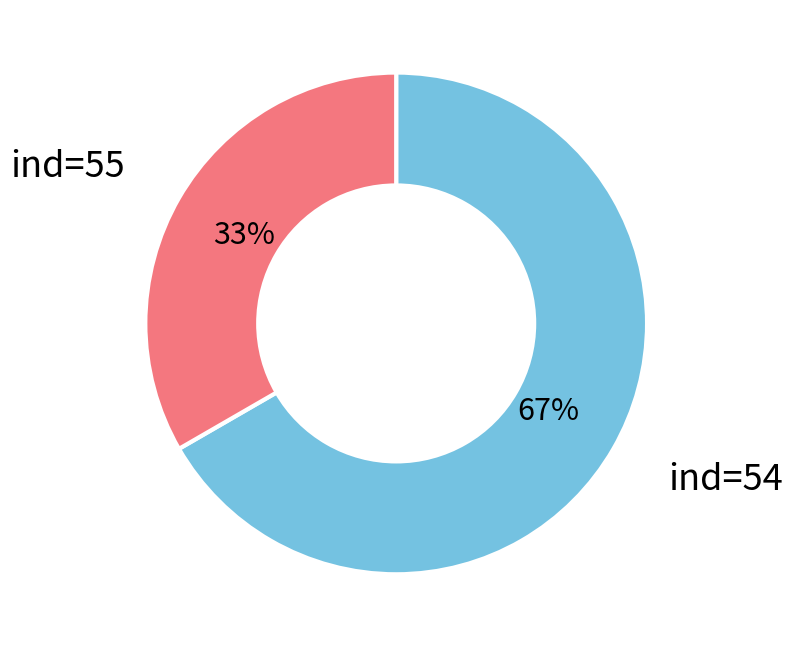

Is the sum of ind=54 and ind=55 greater than half?

Yes